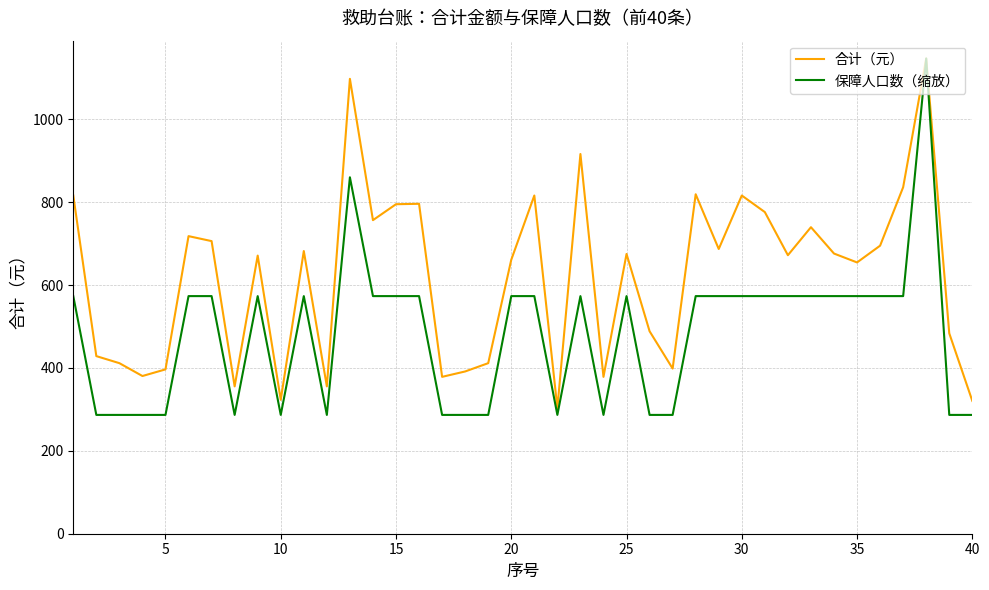

List the series in order of their overall mean, lowest first.

保障人口数（缩放）, 合计（元）